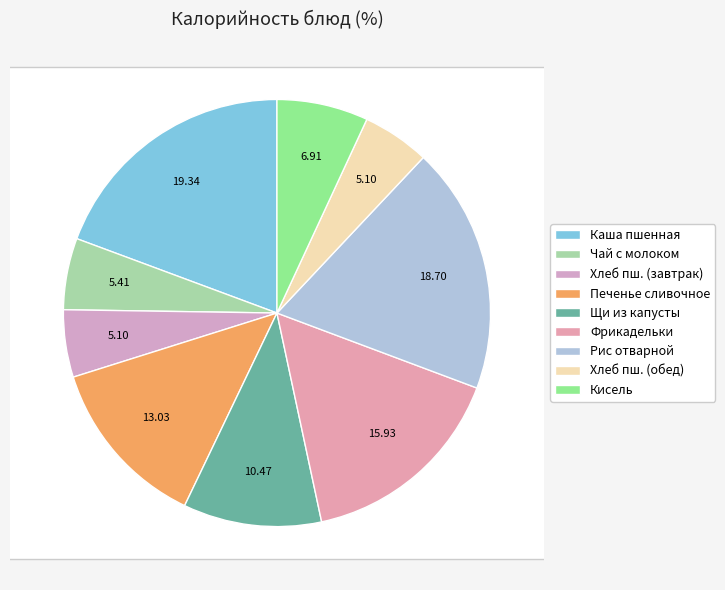

The Щи из свежей капусты с картофелем slice represents 10% of the pie. True or false?

True